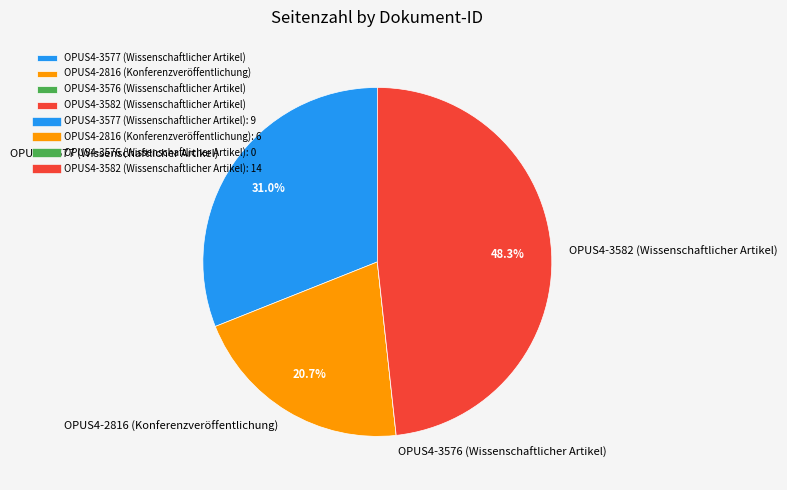

To the nearest percent, what percentage of the pie is OPUS4-3582 (Wissenschaftlicher Artikel)?

48%